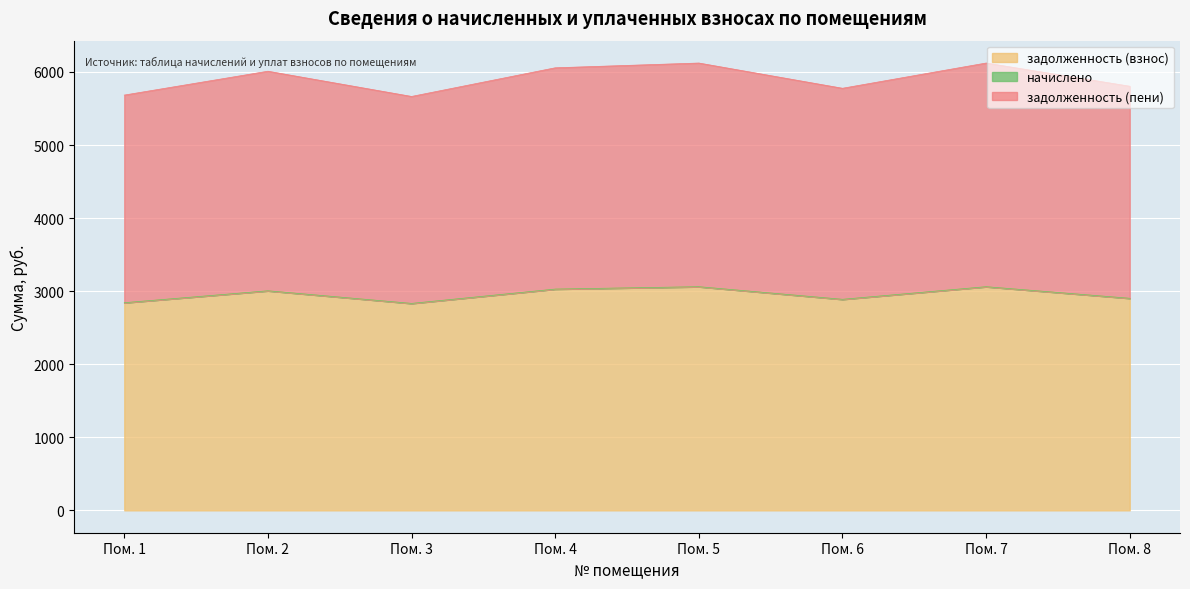

How many data points does each series have?

8